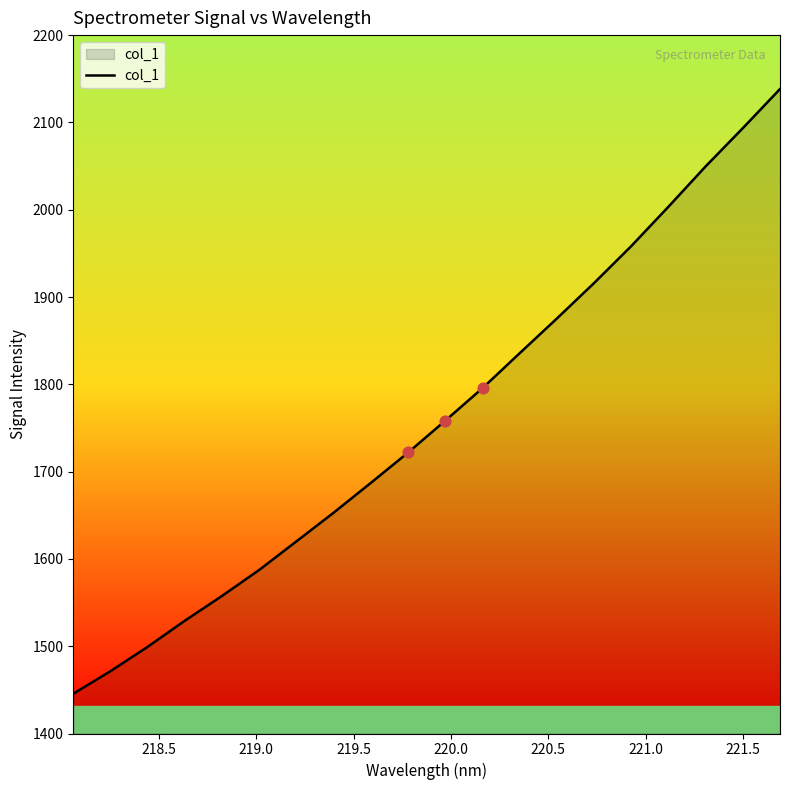

What is the difference between the maximum and minimum values?

692.7